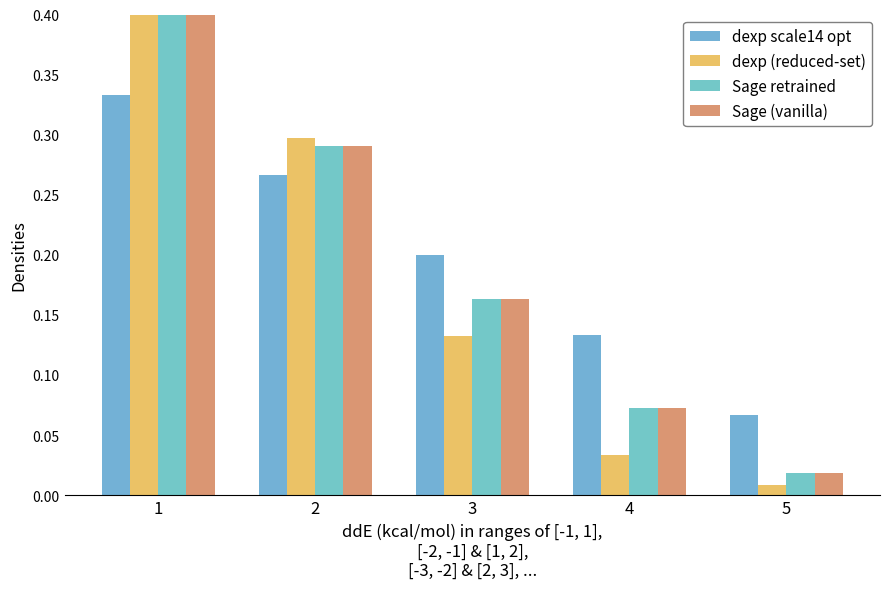

How many groups of bars are there?

5